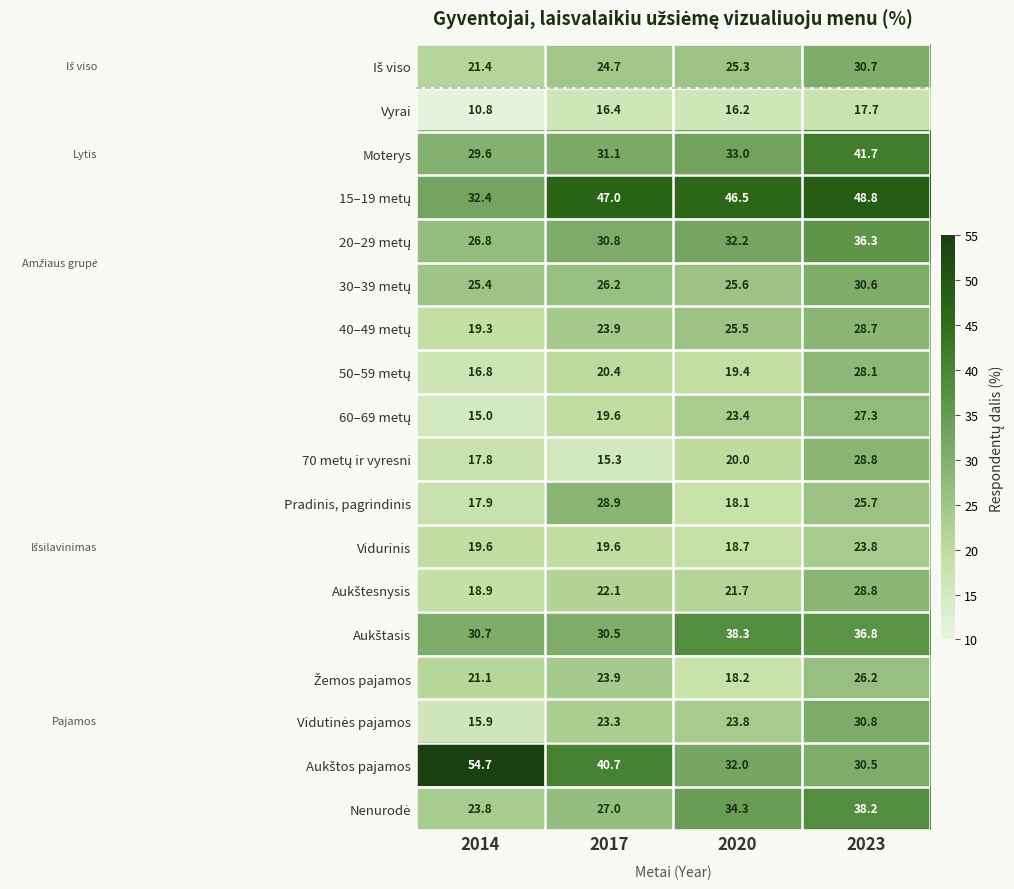

True or false: Vyrai has a value of 24.9 at 2017.

False